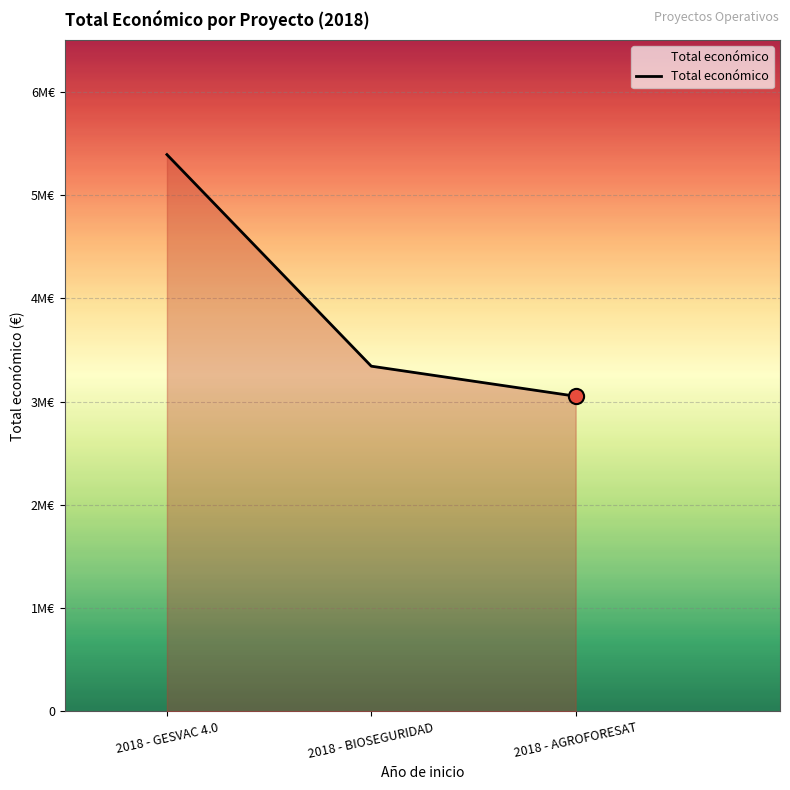

Approximately how many times larger is the value at 2018 - GESVAC 4.0 compared to 2018 - AGROFORESAT?

1.8